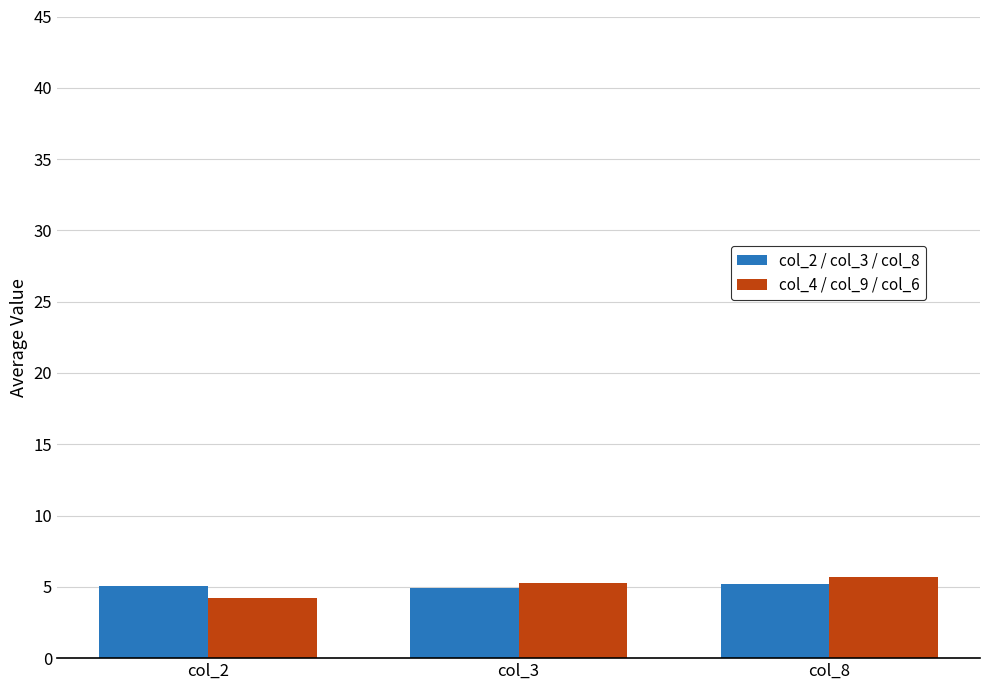

What is the sum of the col_4 / col_9 / col_6 values at col_3 and col_2?

9.5